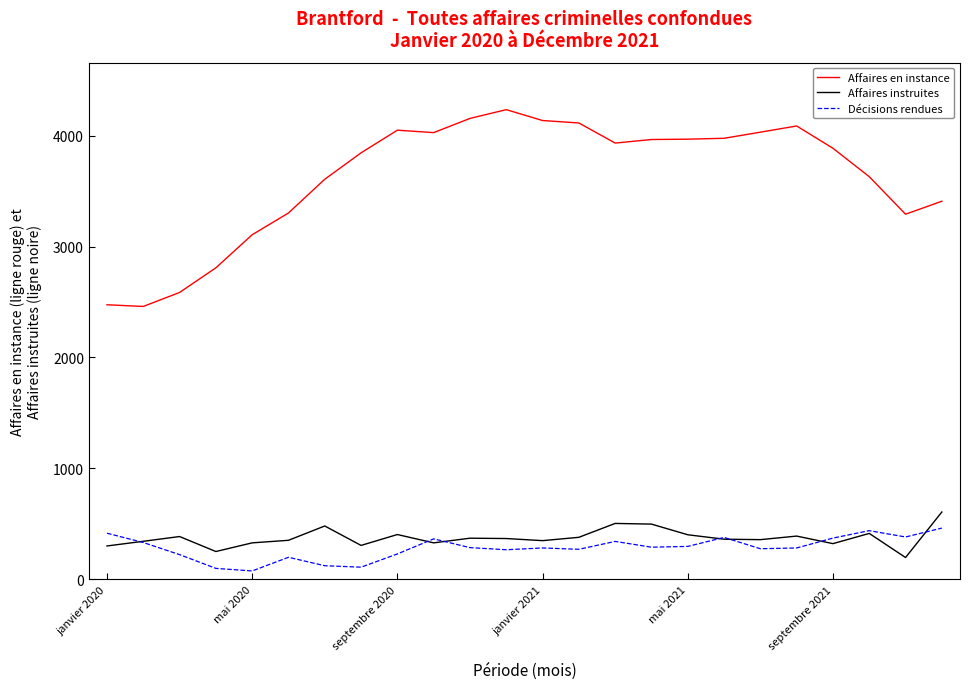

True or false: Affaires en instance and Décisions rendues intersect in this chart.

False